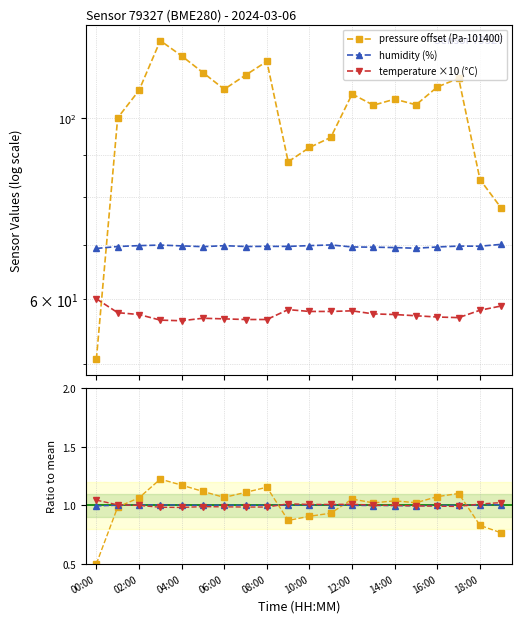

Rank the categories by humidity (%) value from highest to lowest.

19, 11, 06:00, 04:00, 10, 12:00, 08:00, 17, 18, 16:00, 18:00, 02:00, 14:00, 10:00, 12, 16, 13, 14, 15, 00:00